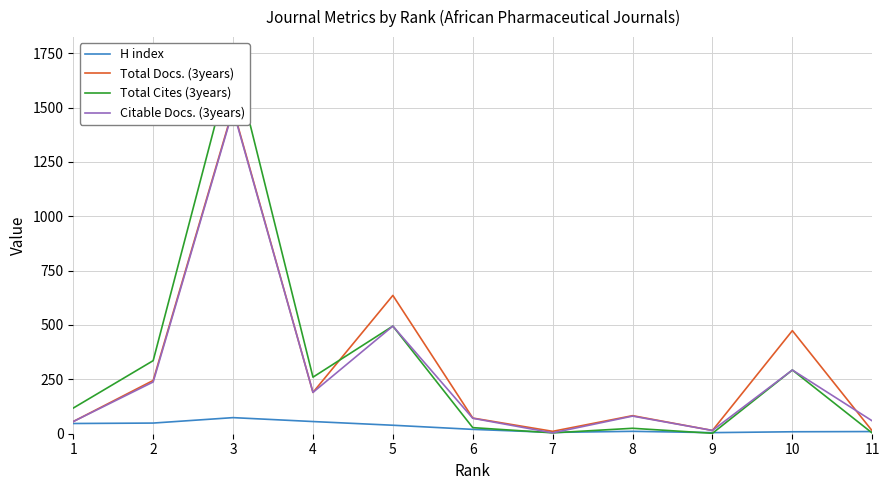

Which series has the largest total across all categories?

Total Cites (3years)